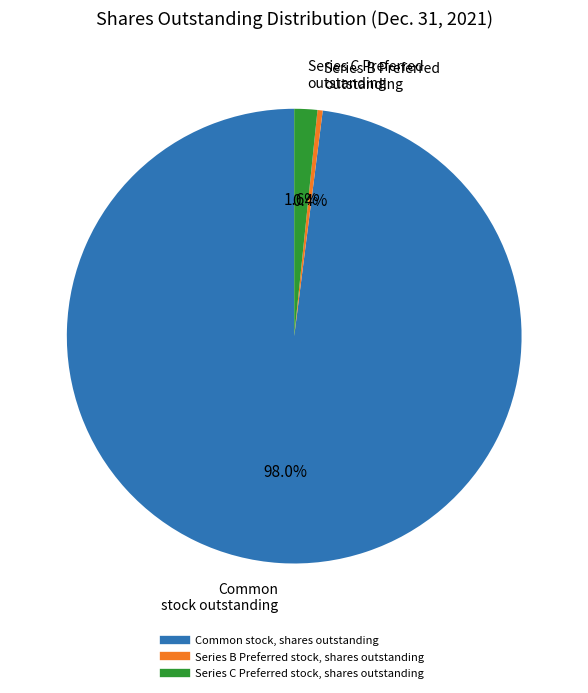

To the nearest percent, what is the average slice percentage?

33%